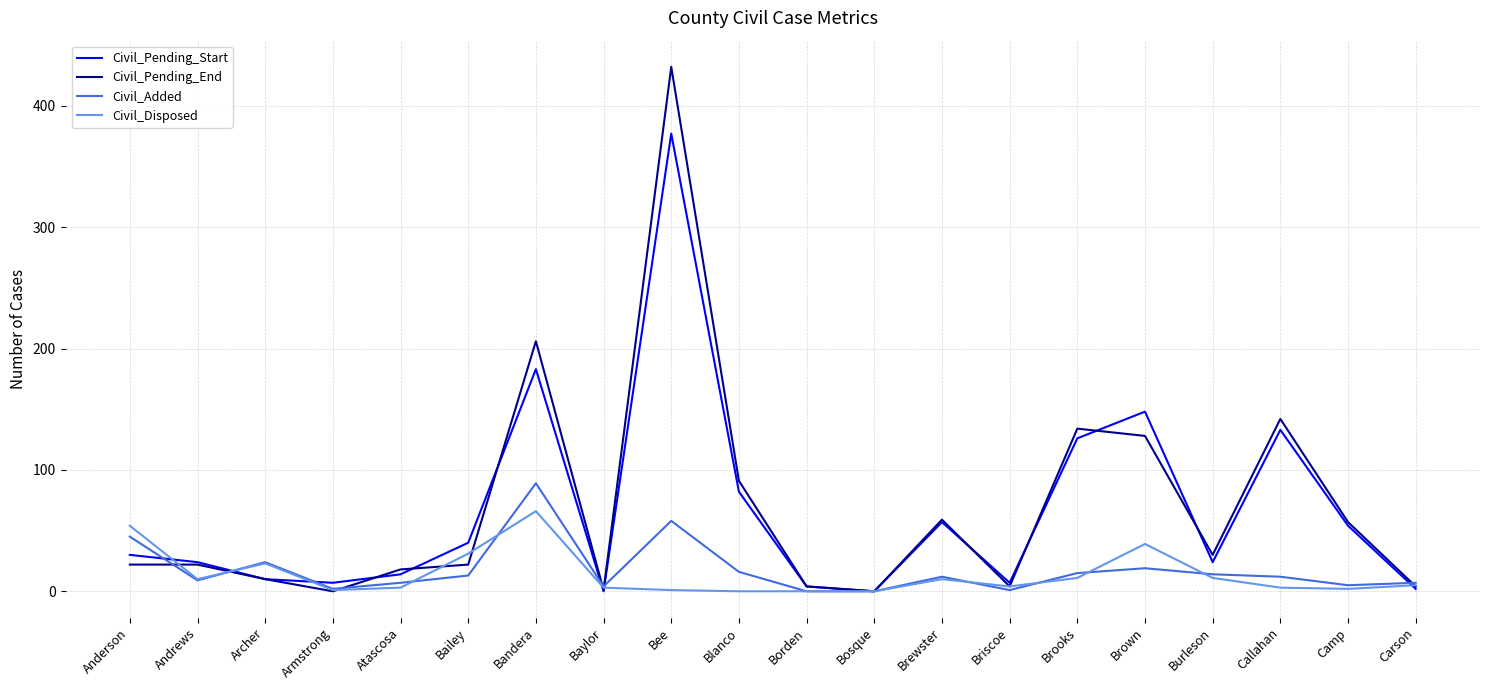

Where is Civil_Pending_End nearest to the value 216?

Bandera